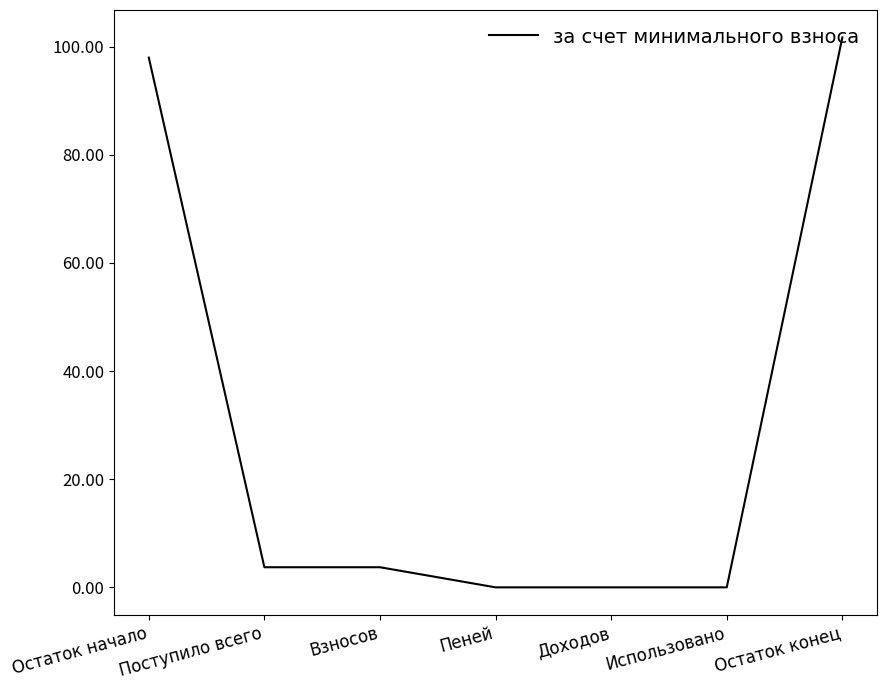

What is the sum of all values?

207.1